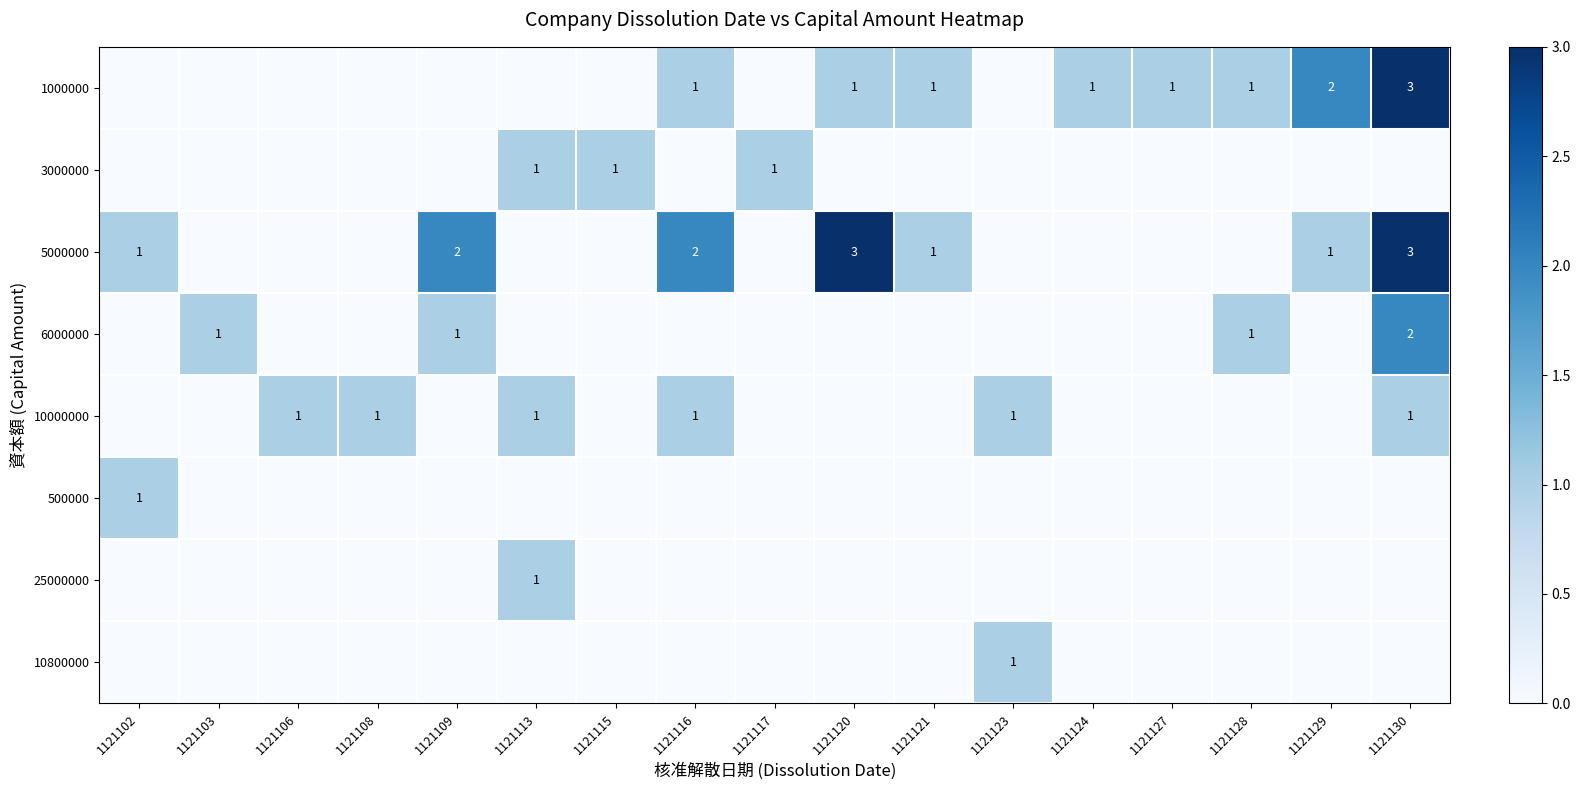

The 1000000 series shows 2 at 1121120. True or false?

False